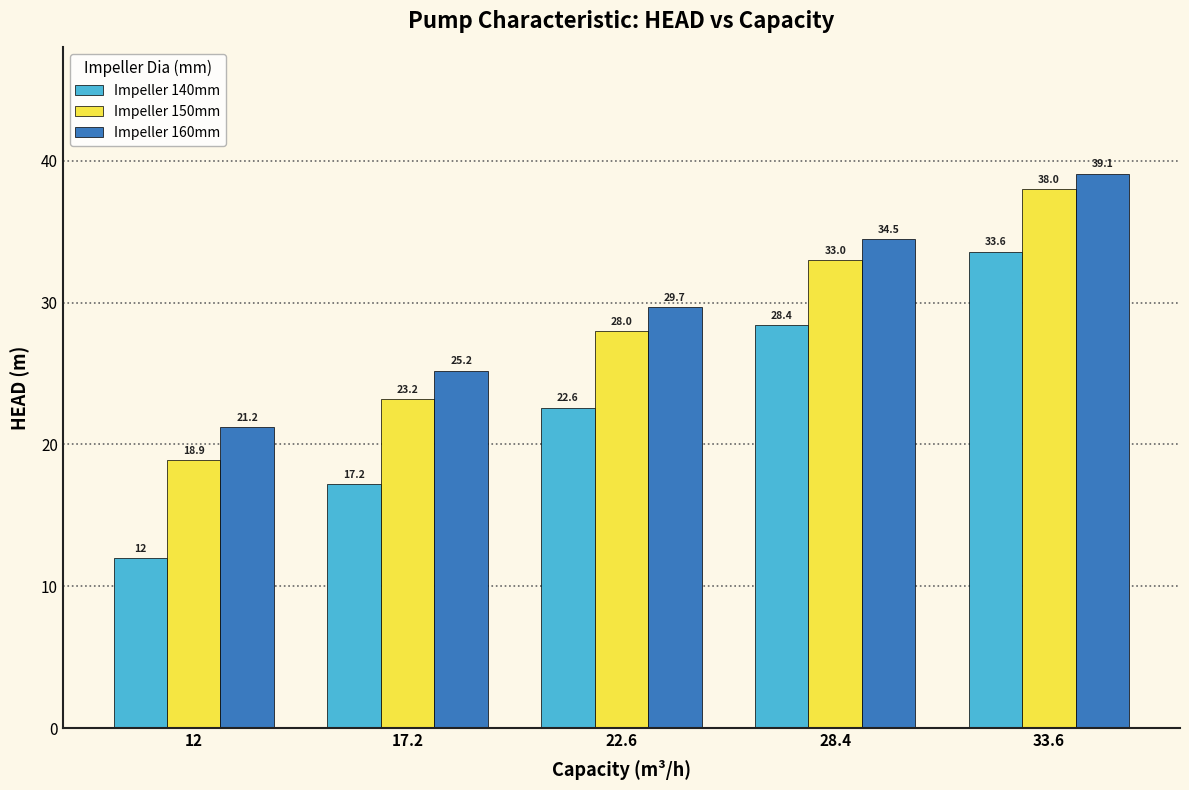

What is the label of the 5th bar from the right?

12